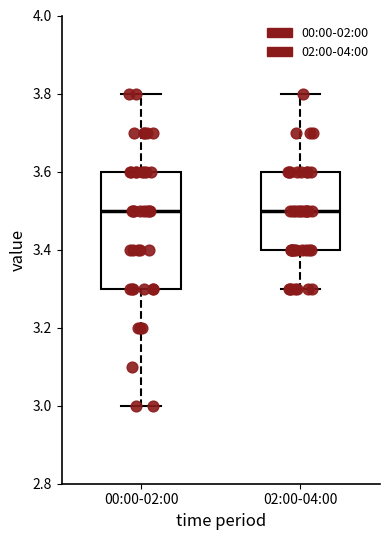

Which box is the tallest, from its lower edge to its upper edge?

00:00-02:00